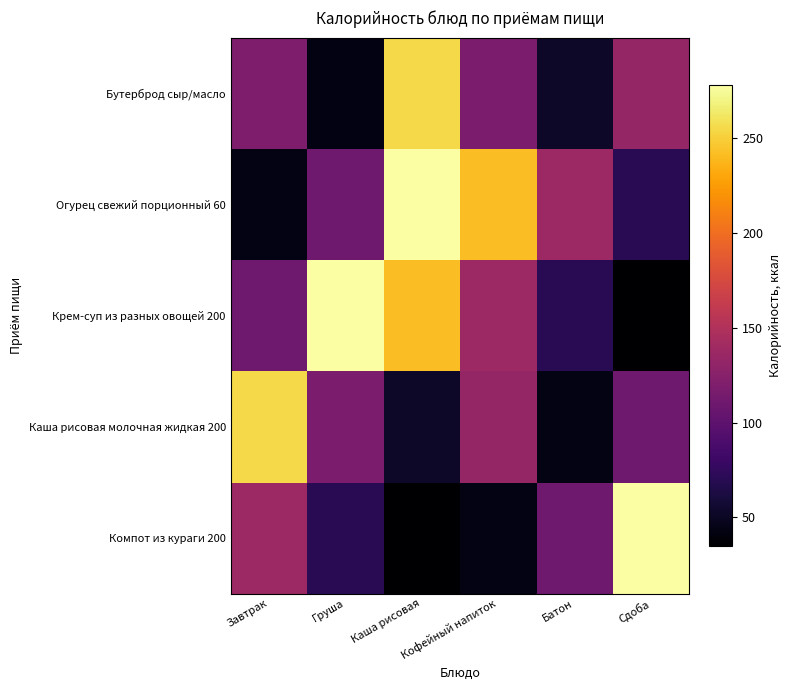

Reading left to right, list all the values displayed in this chart.

Бутерброд сыр/масло: Завтрак=119.0	Груша=43.0	Каша рисовая=254.5	Кофейный напиток=118.1	Батон=52.4	Сдоба=133.1
Огурец свежий порционный 60: Завтрак=44.0	Груша=110.0	Каша рисовая=278.0	Кофейный напиток=241.0	Батон=138.0	Сдоба=70.5
Крем-суп из разных овощей 200: Завтрак=110.0	Груша=278.0	Каша рисовая=241.0	Кофейный напиток=138.0	Батон=70.5	Сдоба=34.8
Каша рисовая молочная жидкая 200: Завтрак=254.5	Груша=118.1	Каша рисовая=52.4	Кофейный напиток=133.1	Батон=44.0	Сдоба=110.0
Компот из кураги 200: Завтрак=138.0	Груша=70.5	Каша рисовая=34.8	Кофейный напиток=44.0	Батон=110.0	Сдоба=278.0